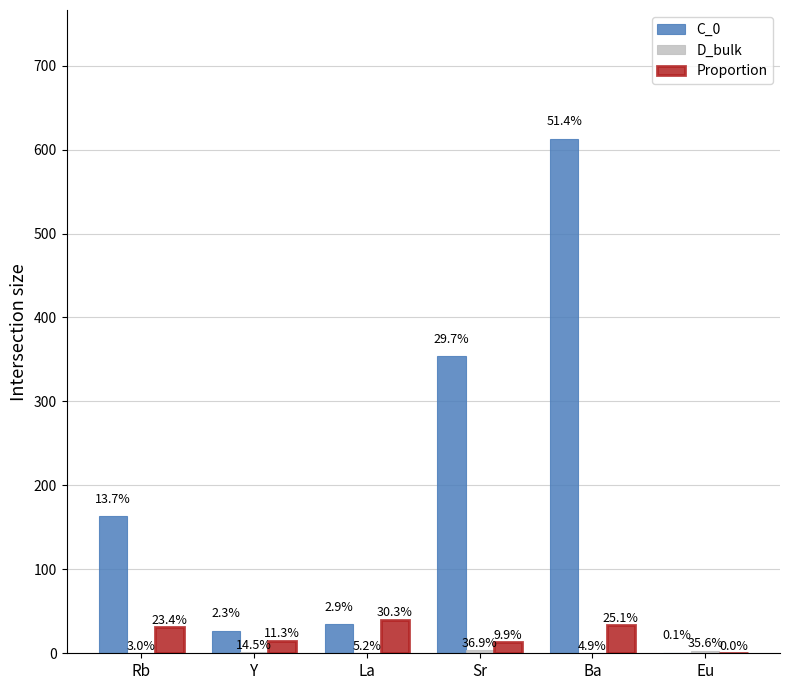

What is the value of the Proportion bar at the 2nd from the left?

15.0